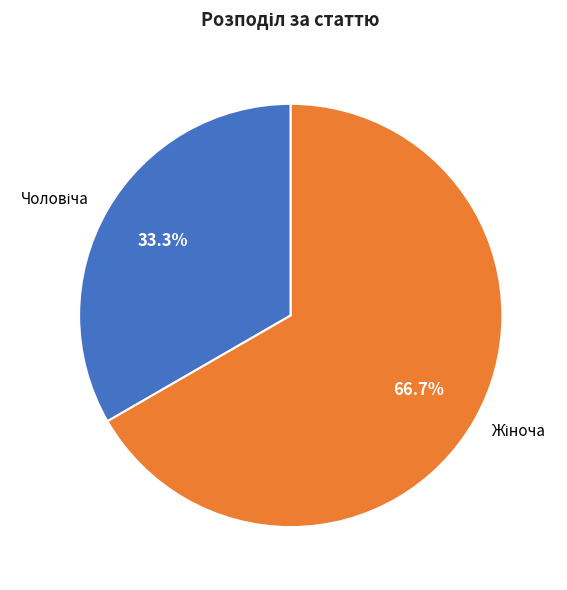

How many segments does this pie chart have?

2